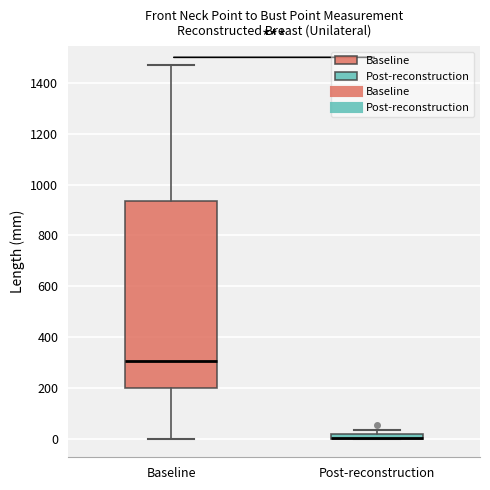

Which box is the tallest, from its lower edge to its upper edge?

Baseline